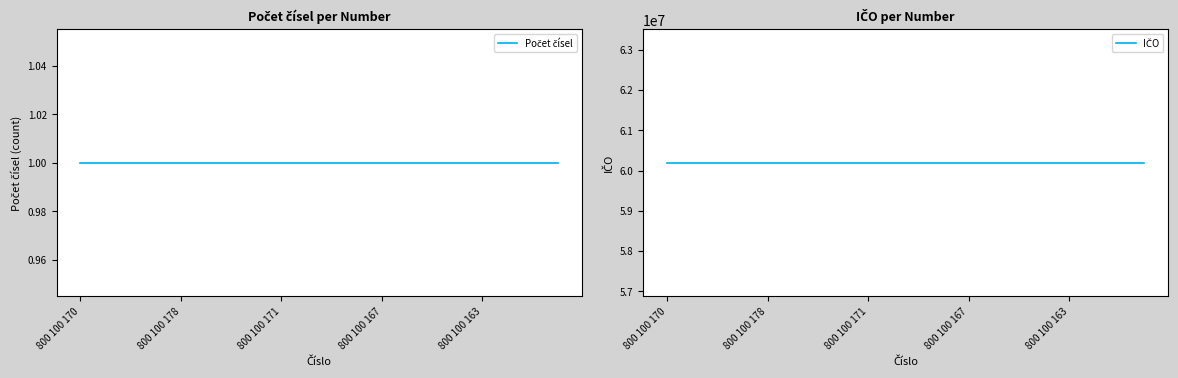

What is the value of the IČO point at the 8th from the left?

60193336